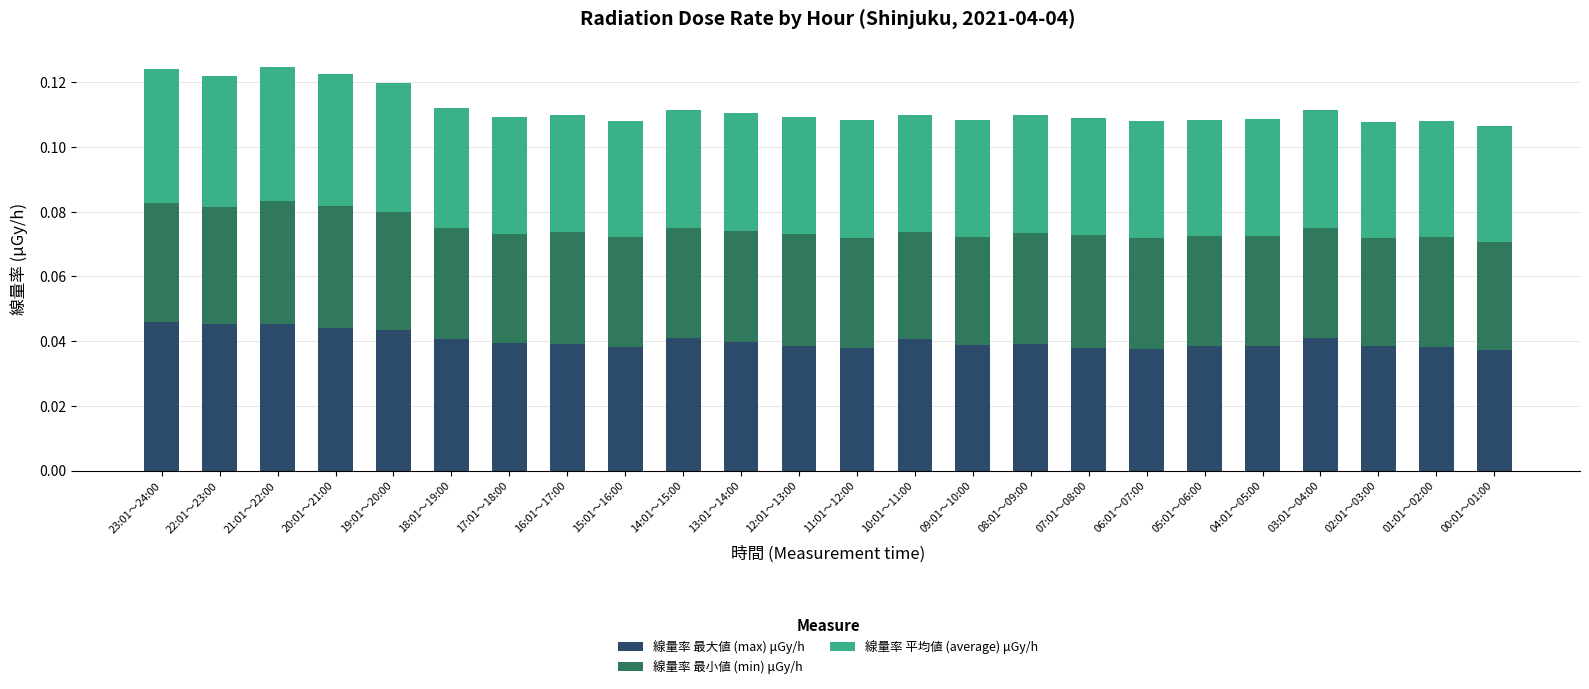

The 線量率 最大値 (max) μGy/h series shows 0.1 at 20:01～21:00. True or false?

False